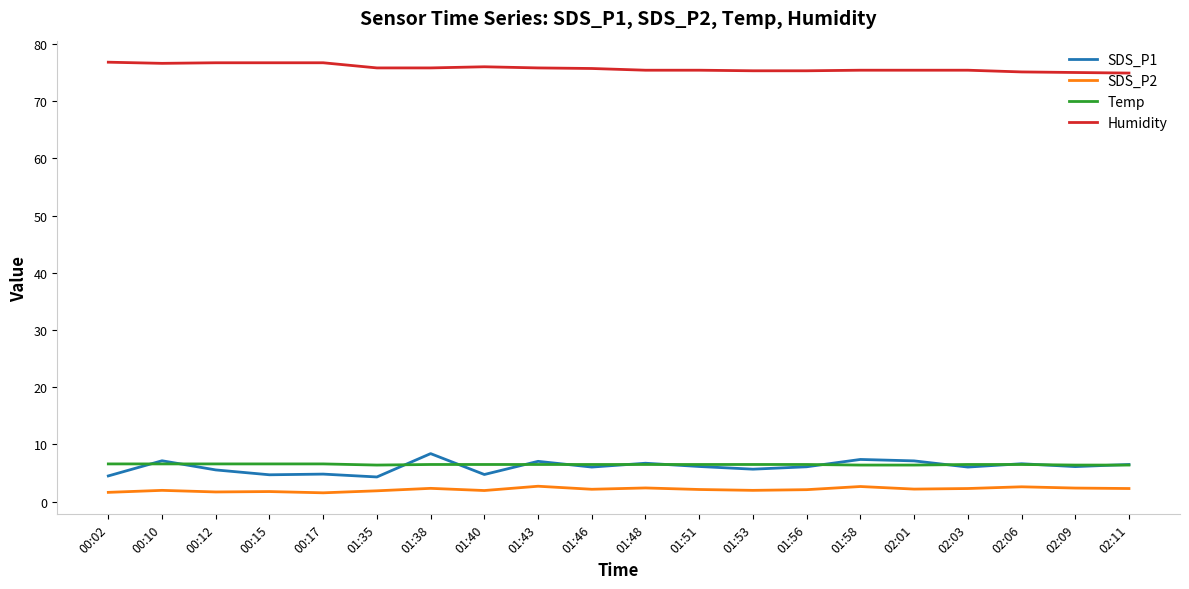

What is the greatest value displayed?

76.8